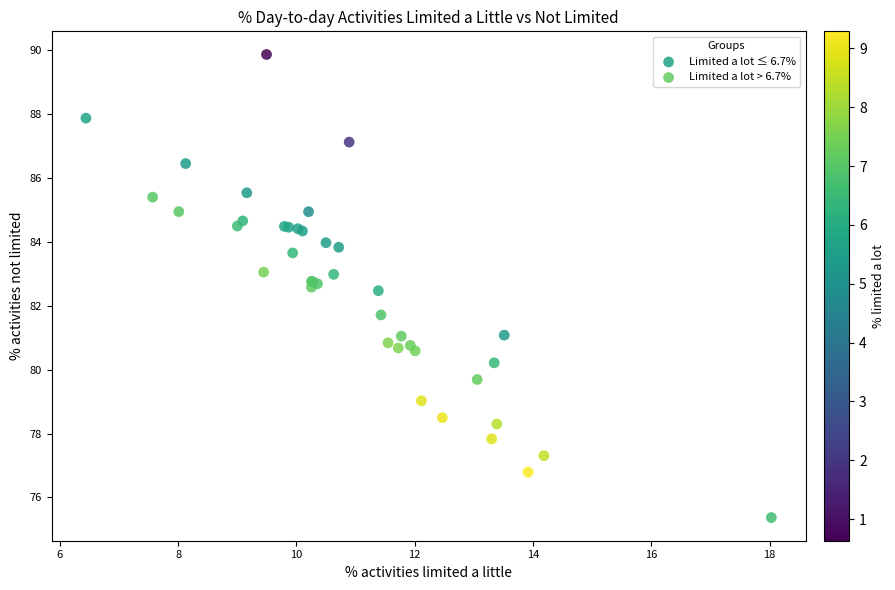

Which series has the largest Y range (max minus min)?

Limited a lot ≤ 6.7%